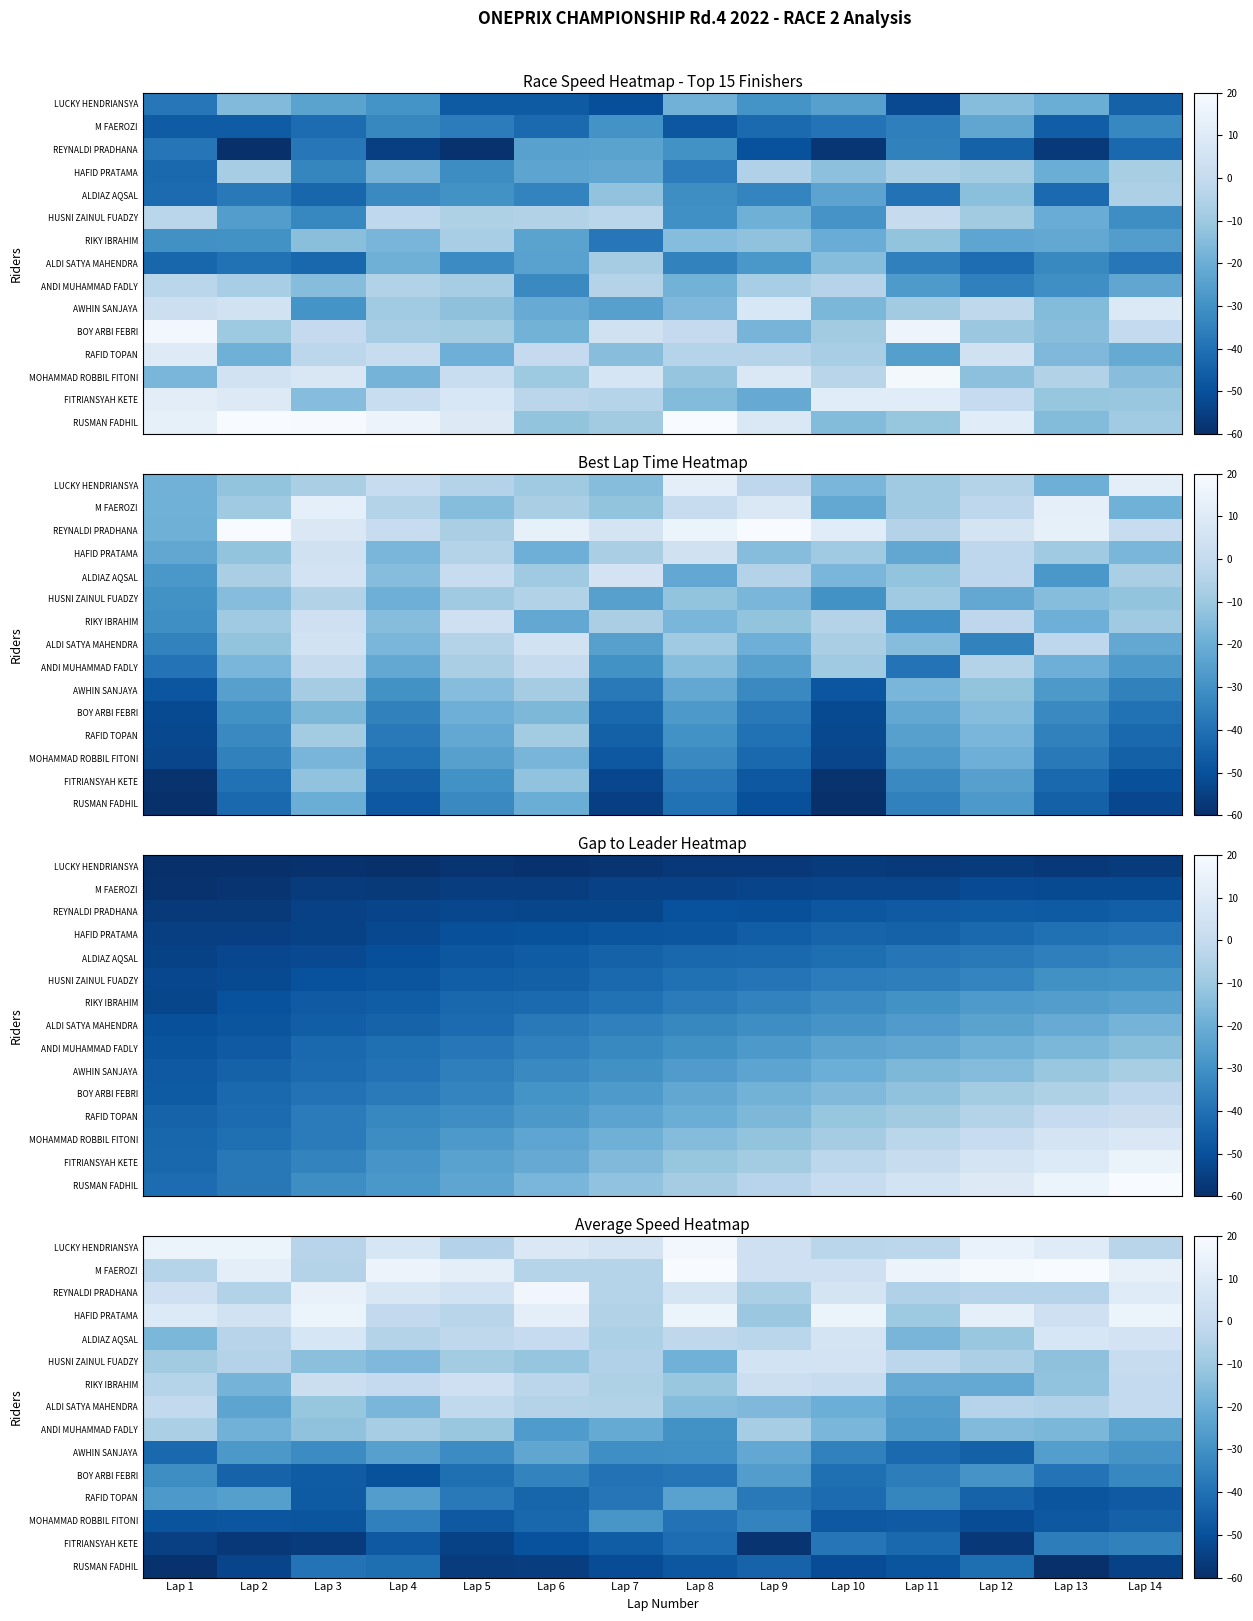

At Lap 2, list the series in order from smallest to largest.

FITRIANSYAH KETE, RUSMAN FADHIL, MOHAMMAD ROBBIL FITONI, BOY ARBI FEBRI, AWHIN SANJAYA, RAFID TOPAN, ALDI SATYA MAHENDRA, ANDI MUHAMMAD FADLY, RIKY IBRAHIM, REYNALDI PRADHANA, HUSNI ZAINUL FUADZY, ALDIAZ AQSAL, HAFID PRATAMA, M FAEROZI, LUCKY HENDRIANSYA